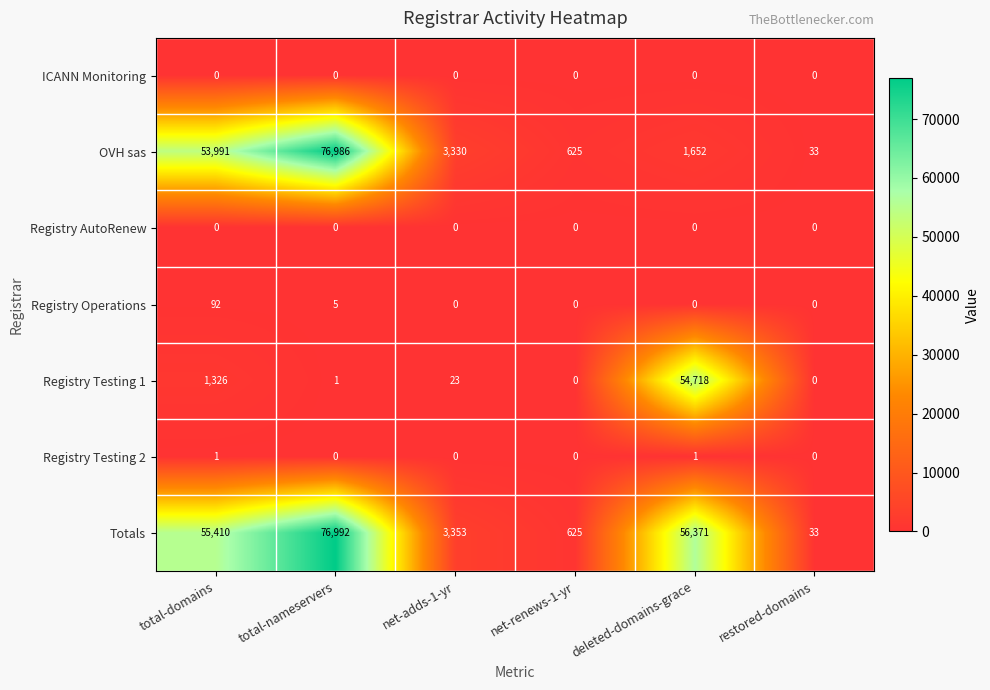

Which series has the widest spread of values?

Totals